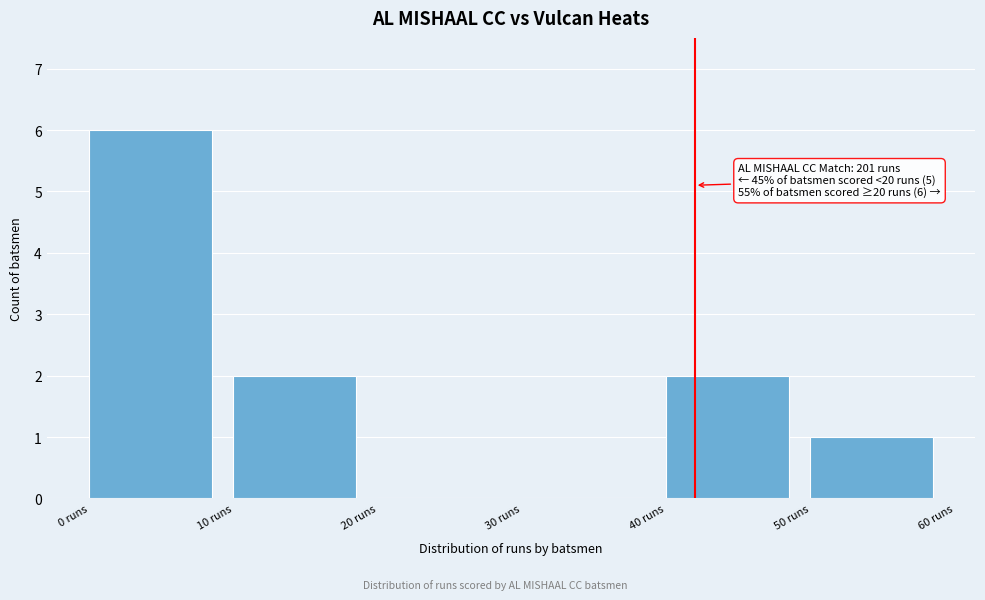

Over which range of the x-axis is the bar tallest?

0 to 10